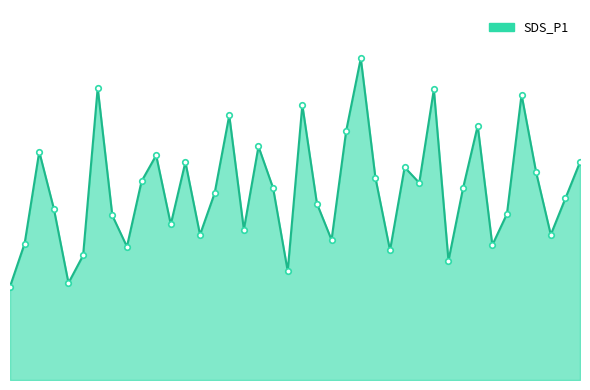

At which label does the data first exceed 3?

00:30